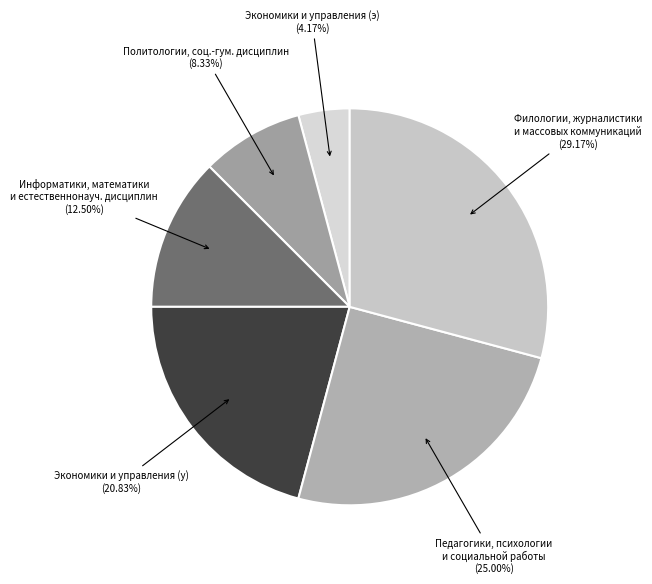

Do Информатики, математики и естественнонауч. дисциплин and Экономики и управления (э) together represent more than half of the pie?

No